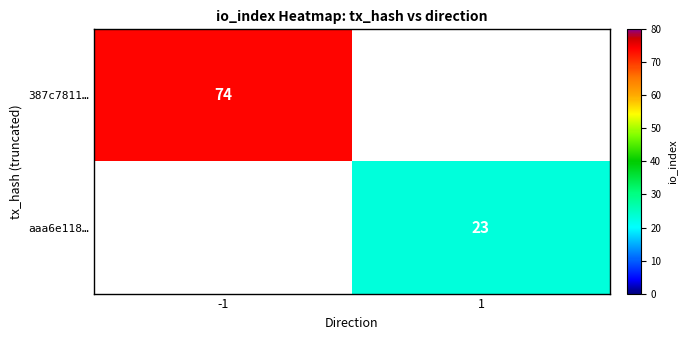

Is it true that aaa6e118… equals 23 at 1?

True